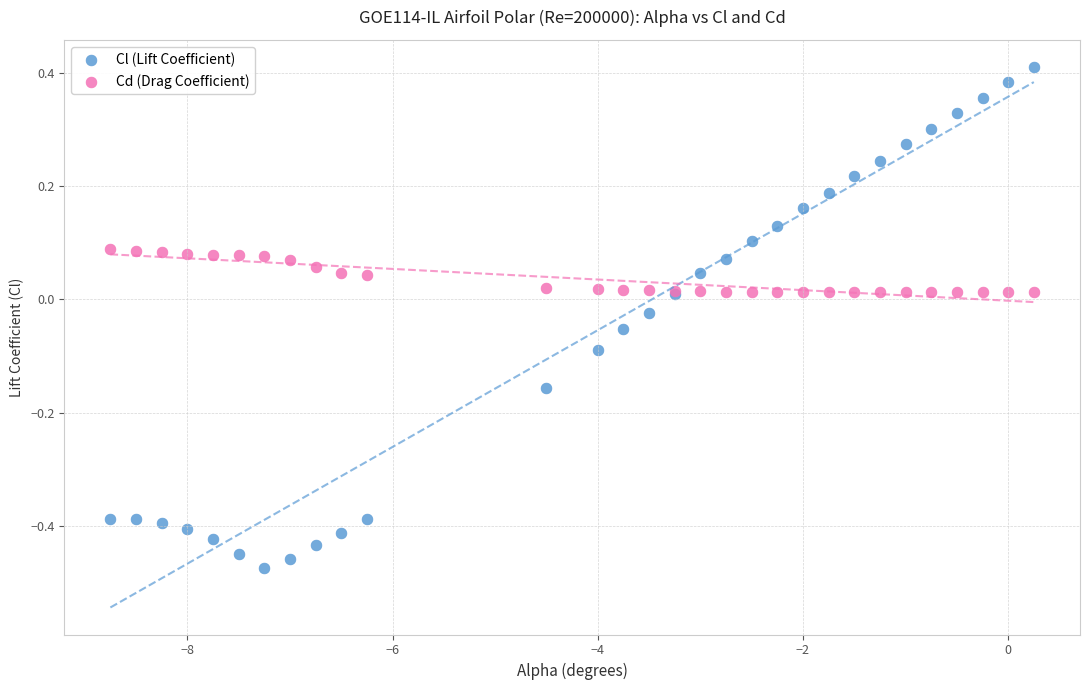

Which series contains the highest Y value?

Cl (Lift Coefficient)